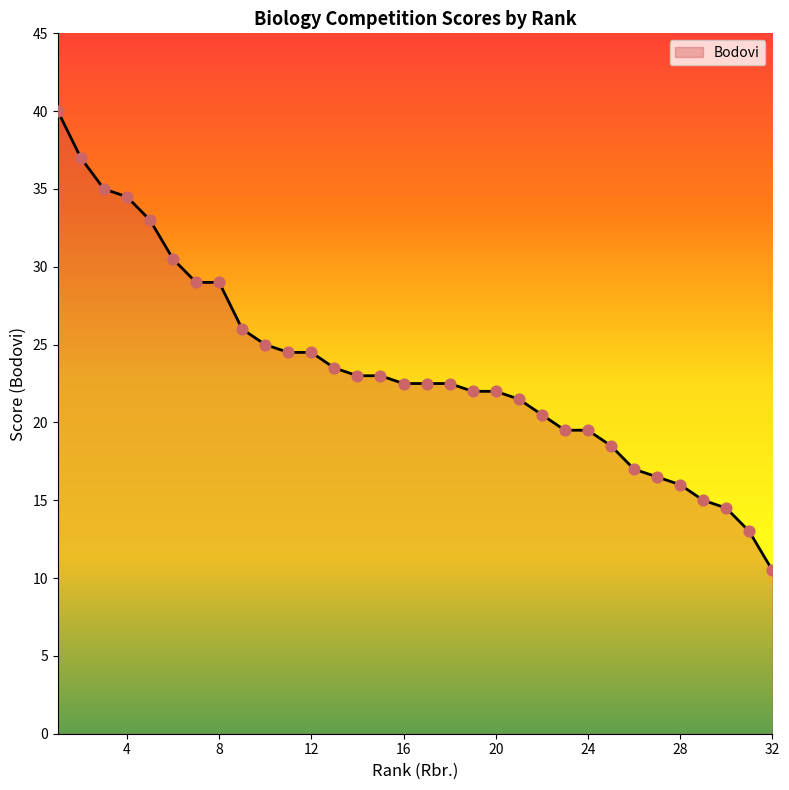

What is the greatest value displayed?

40.0